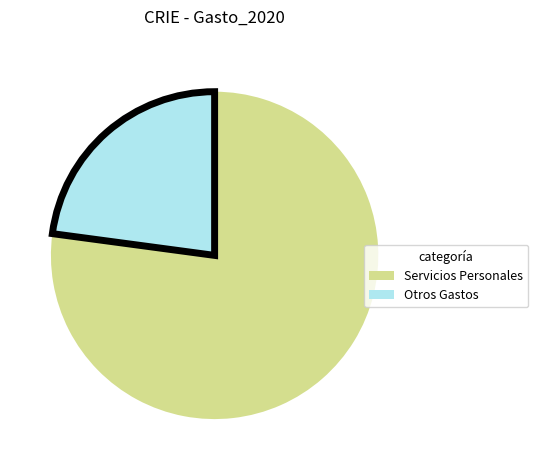

Combined, do Otros Gastos and Servicios Personales account for over 50%?

Yes